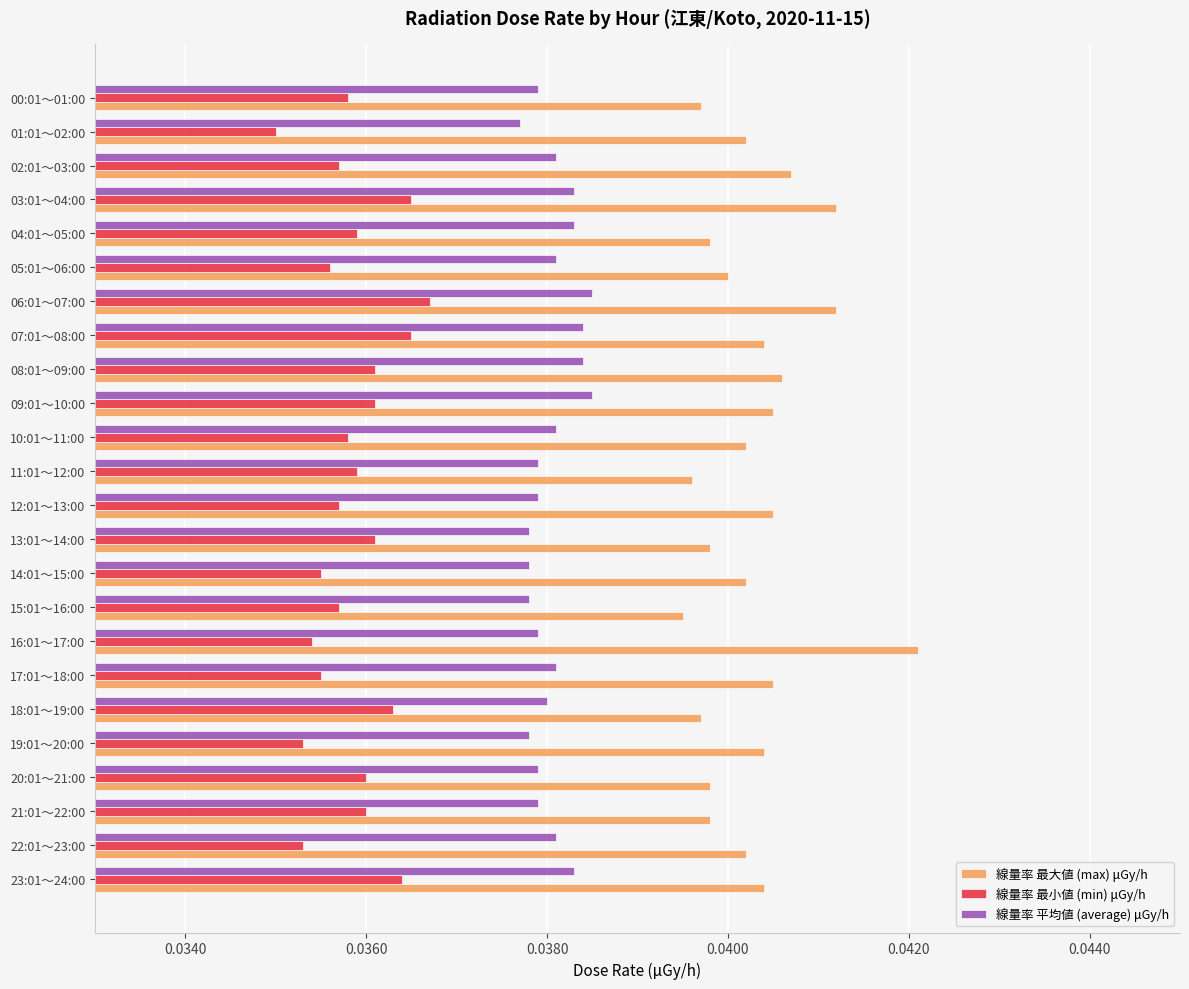

Is it true that 線量率 最大値 (max) μGy/h equals 0.1 at 08:01～09:00?

False